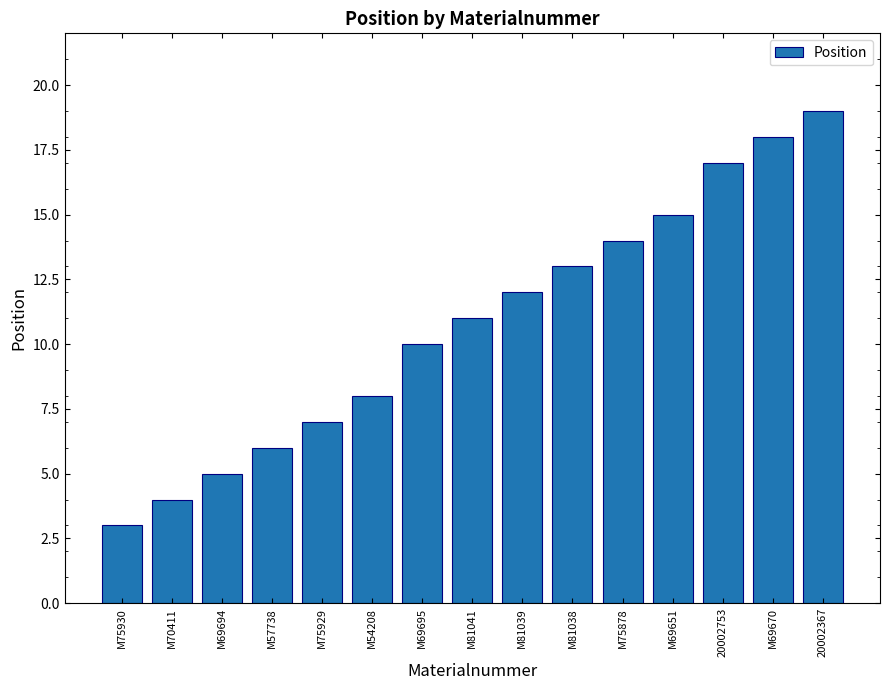

The value at M69694 is 5. True or false?

True